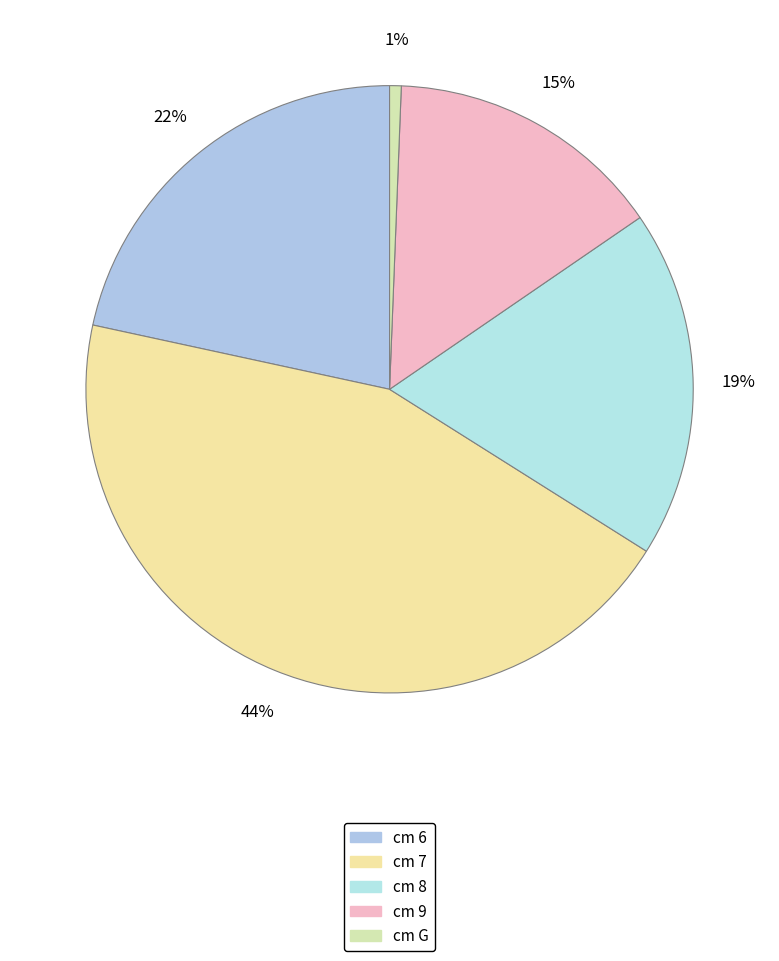

Count the number of slices in the pie.

5